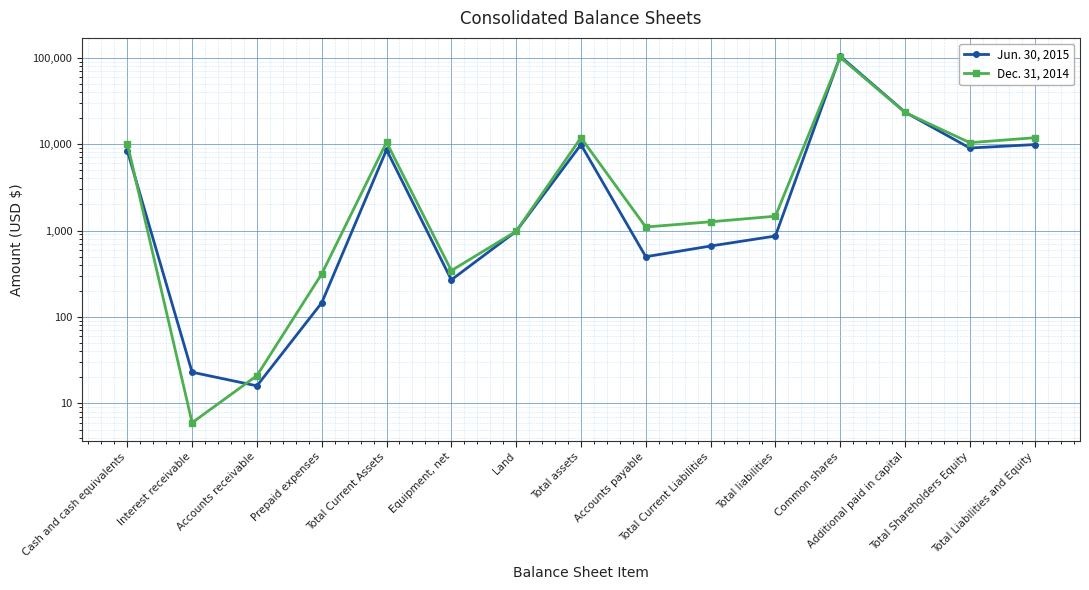

Rank the series by their average value, from highest to lowest.

Dec. 31, 2014, Jun. 30, 2015